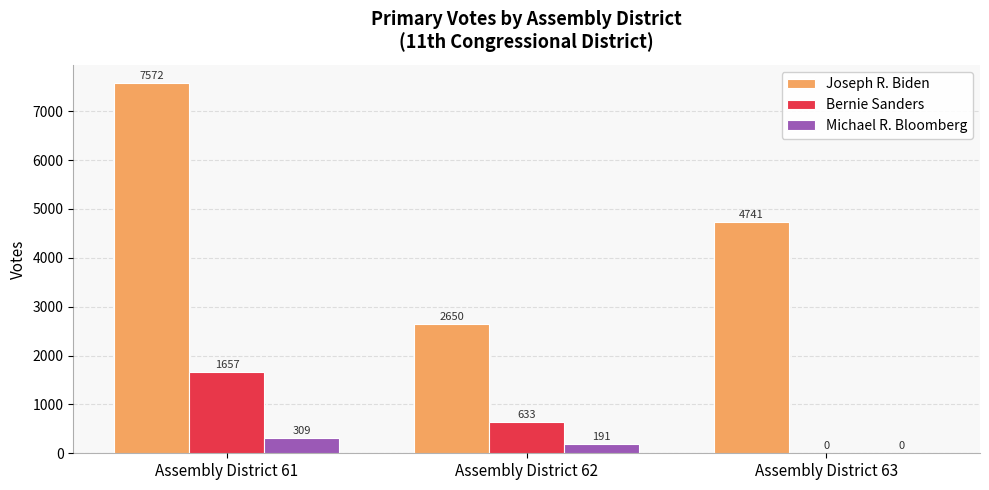

Read the Joseph R. Biden value at Assembly District 61, to the nearest 100.

7600